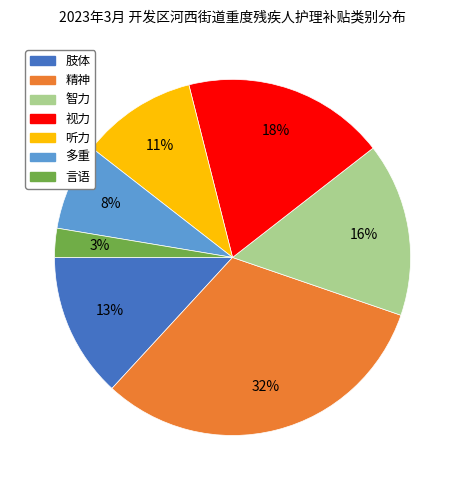

The 肢体 slice represents 13% of the pie. True or false?

True